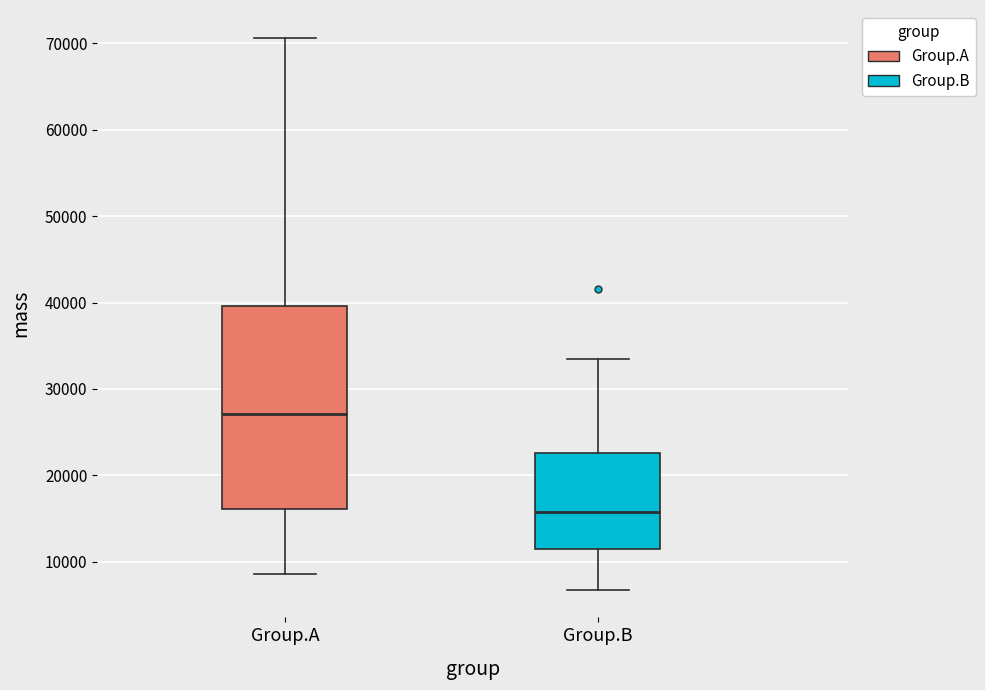

Reading left to right, transcribe this box plot: for each box, give where its median line is, the range the box spans, and where its two whiskers end, as read against the y-axis. The values are not printed on the chart, so give them approximately, as read against the axis.

Group.A: median 27000, box 16000 to 40000, whiskers 9000 to 71000
Group.B: median 16000, box 11000 to 23000, whiskers 7000 to 34000